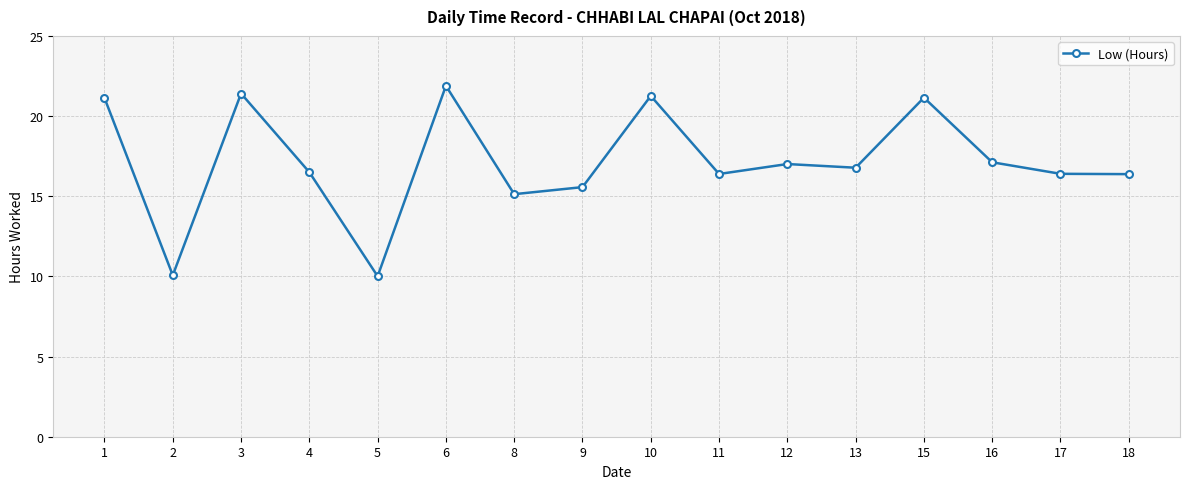

What is the difference between the values at 15 and 12?

4.1